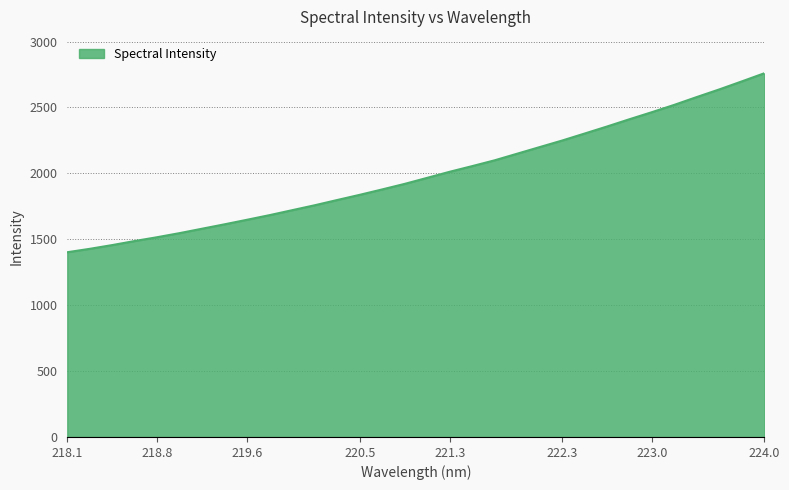

What is the minimum value shown in the chart?

1401.8